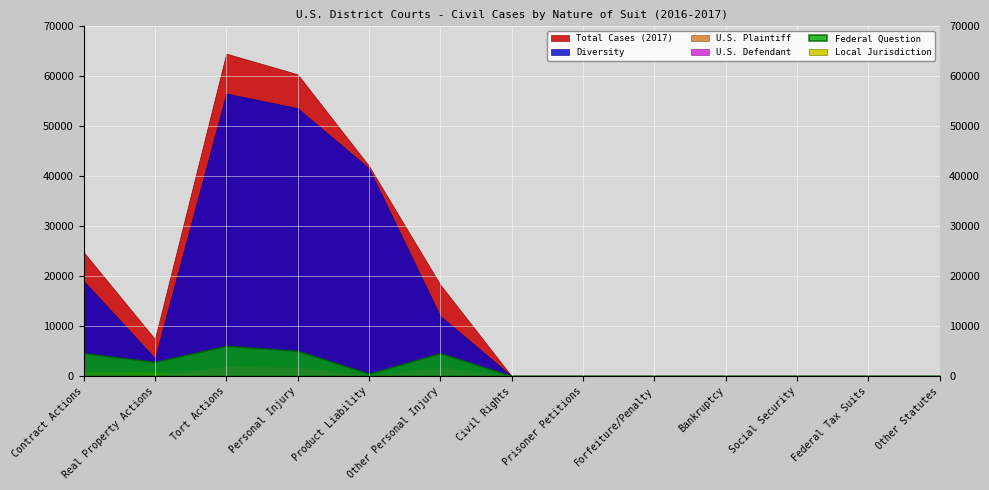

At which category does the chart reach its minimum across all series?

Civil Rights